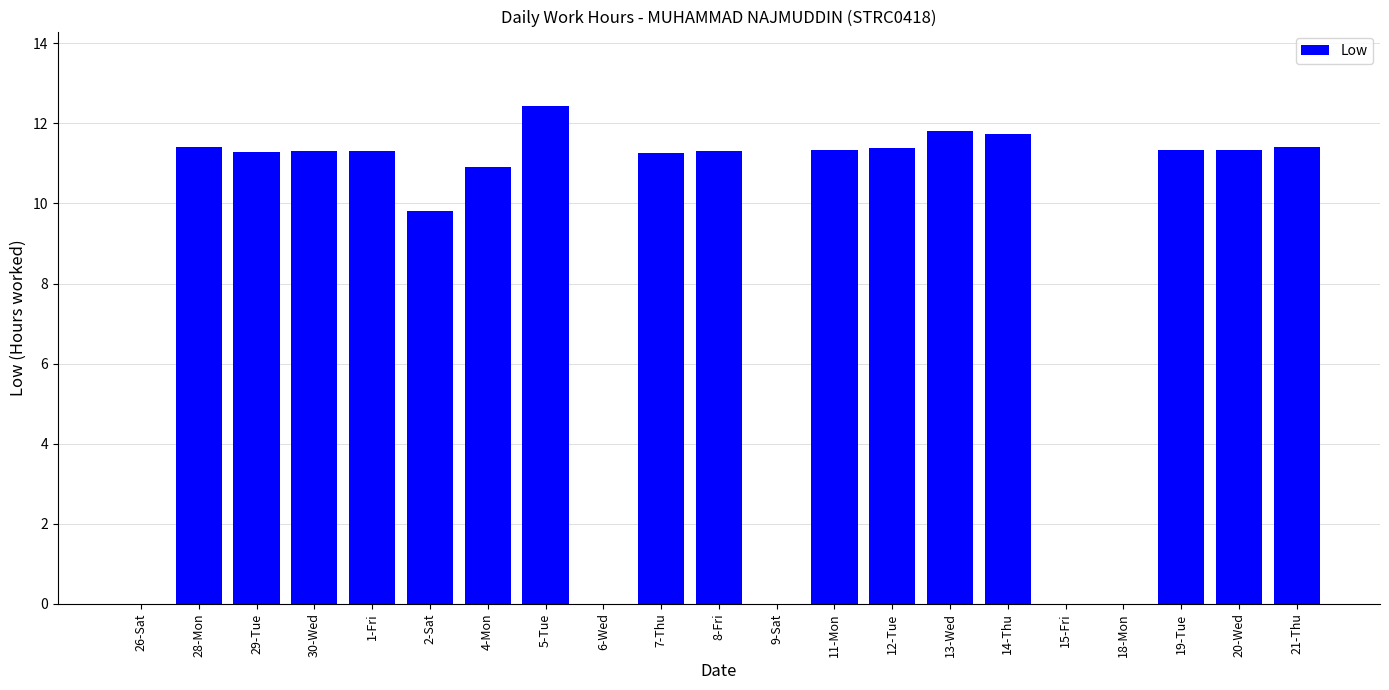

How many categories are shown in the chart?

21